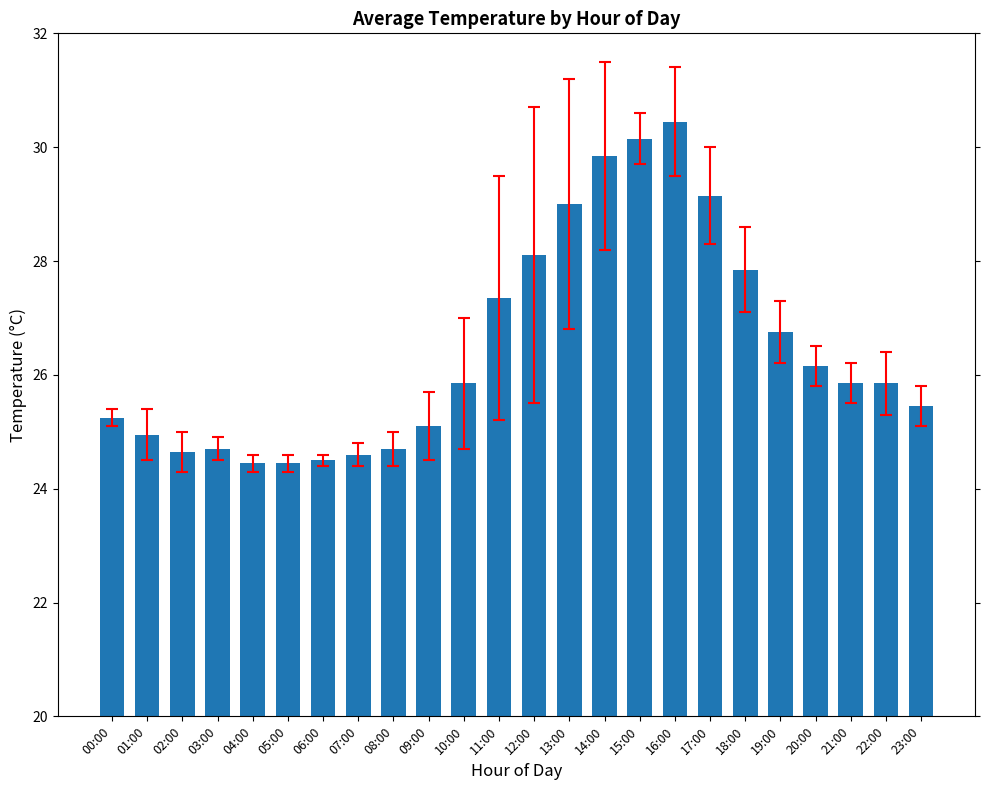

The value at 00:00 is 25.2. True or false?

True